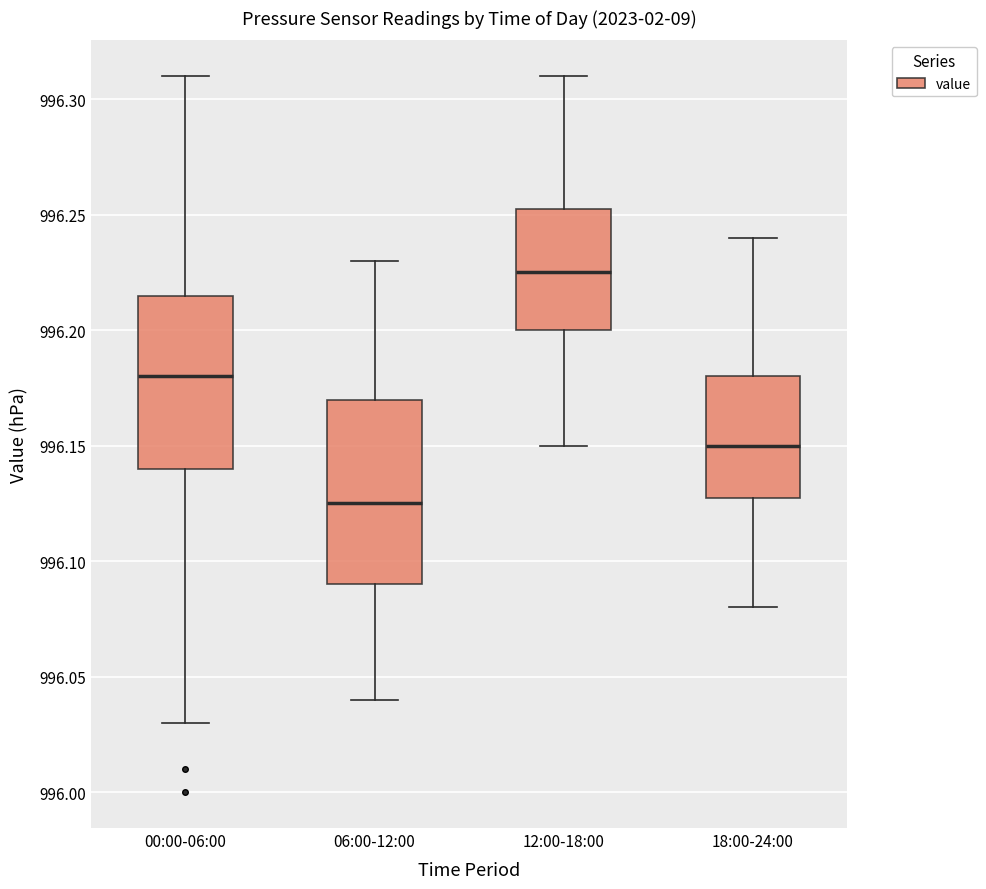

Reading left to right, transcribe this box plot: for each box, give where its median line is, the range the box spans, and where its two whiskers end, as read against the y-axis. The values are not printed on the chart, so give them approximately, as read against the axis.

00:00-06:00: median 996.180, box 996.140 to 996.215, whiskers 996.030 to 996.310
06:00-12:00: median 996.125, box 996.090 to 996.170, whiskers 996.040 to 996.230
12:00-18:00: median 996.225, box 996.200 to 996.255, whiskers 996.150 to 996.310
18:00-24:00: median 996.150, box 996.130 to 996.180, whiskers 996.080 to 996.240